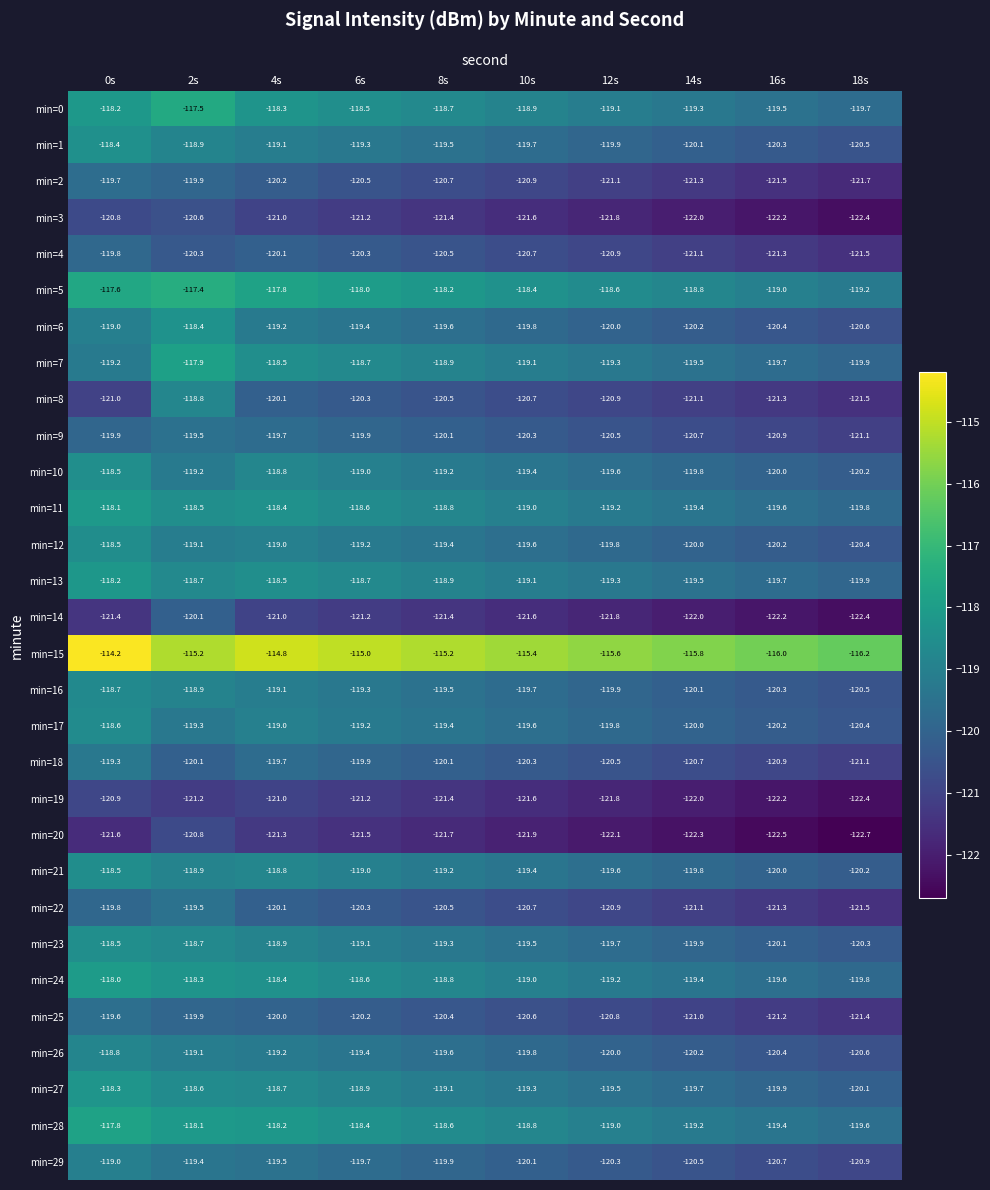

What is the difference between the min=26 values at 6s and 2s?

0.3